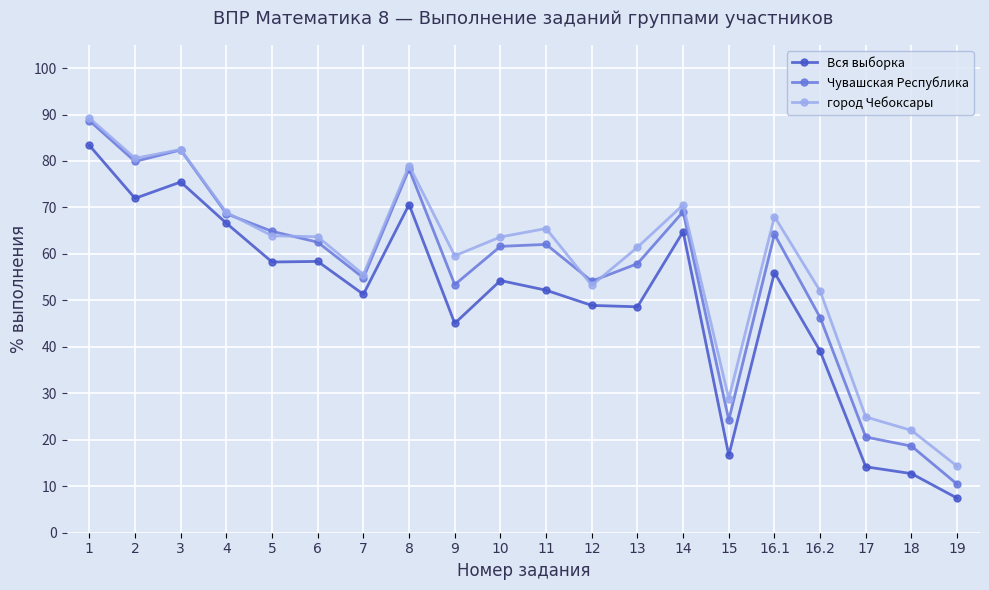

What is the value of the Чувашская Республика point at the 20th from the left?

10.4